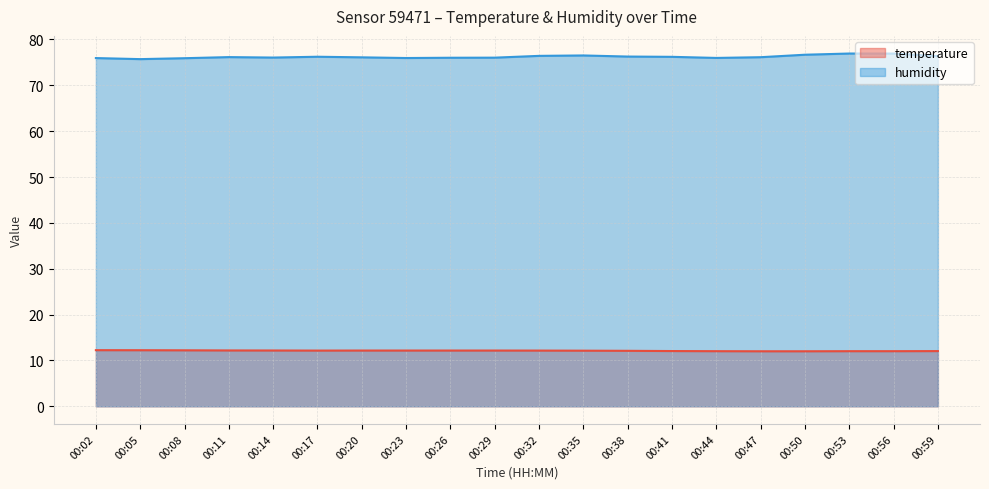

At 00:53, list the series in order from largest to smallest.

humidity, temperature